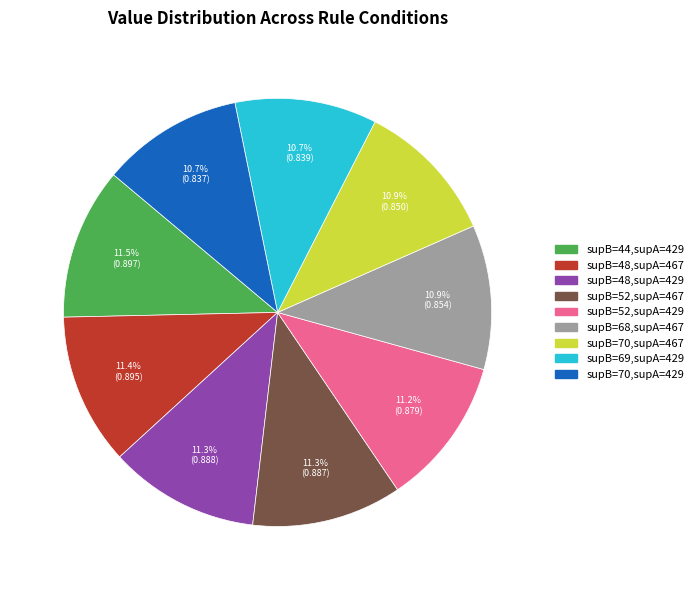

Does supB=48,supA=429 represent more than half of the total?

No